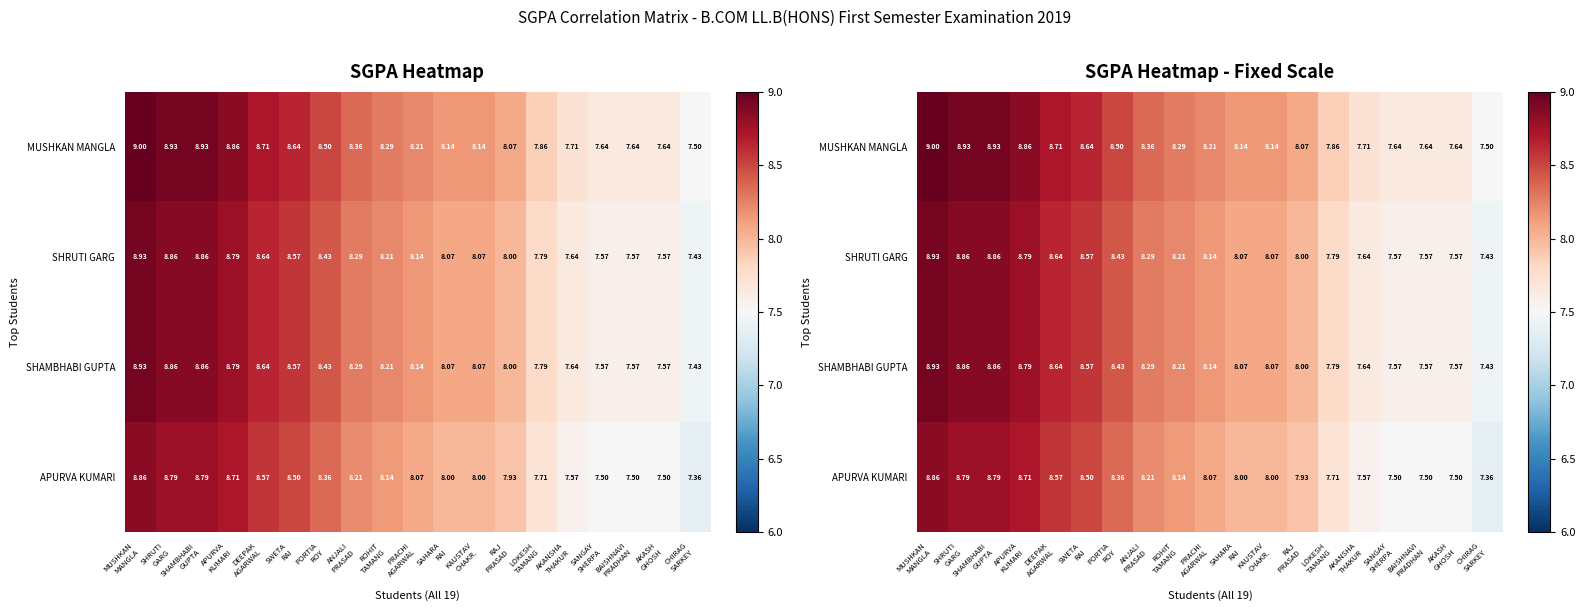

At which label does MUSHKAN MANGLA first exceed 8?

MUSHKAN MANGLA